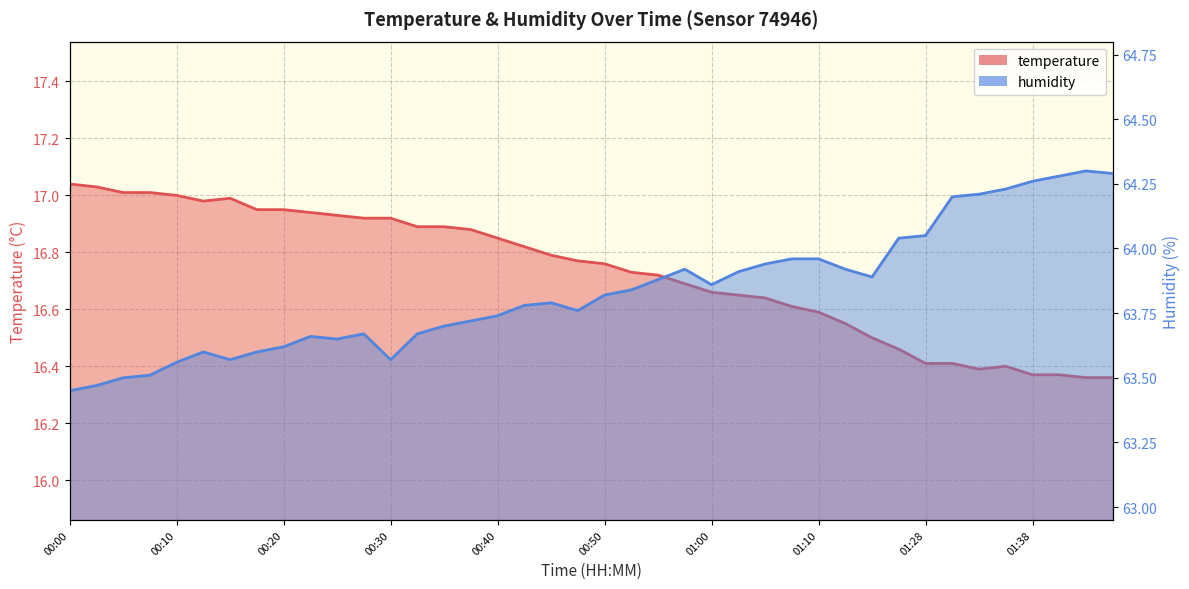

At which label is humidity closest to 63?

00:00